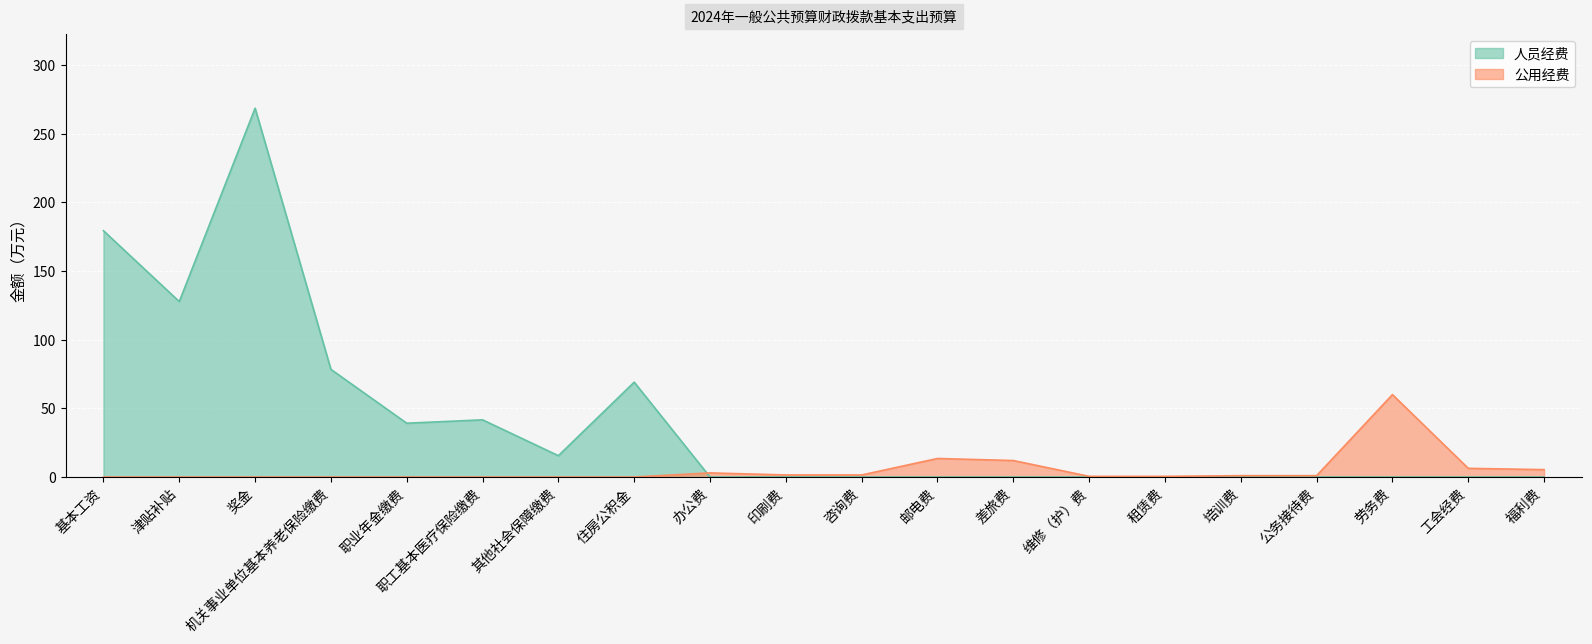

What position from the left is 奖金?

3